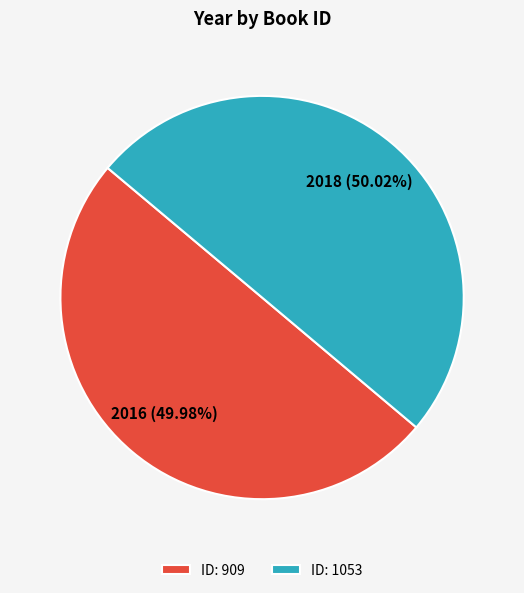

Approximately how many times larger is the value at ID: 1053 compared to ID: 909?

1.0